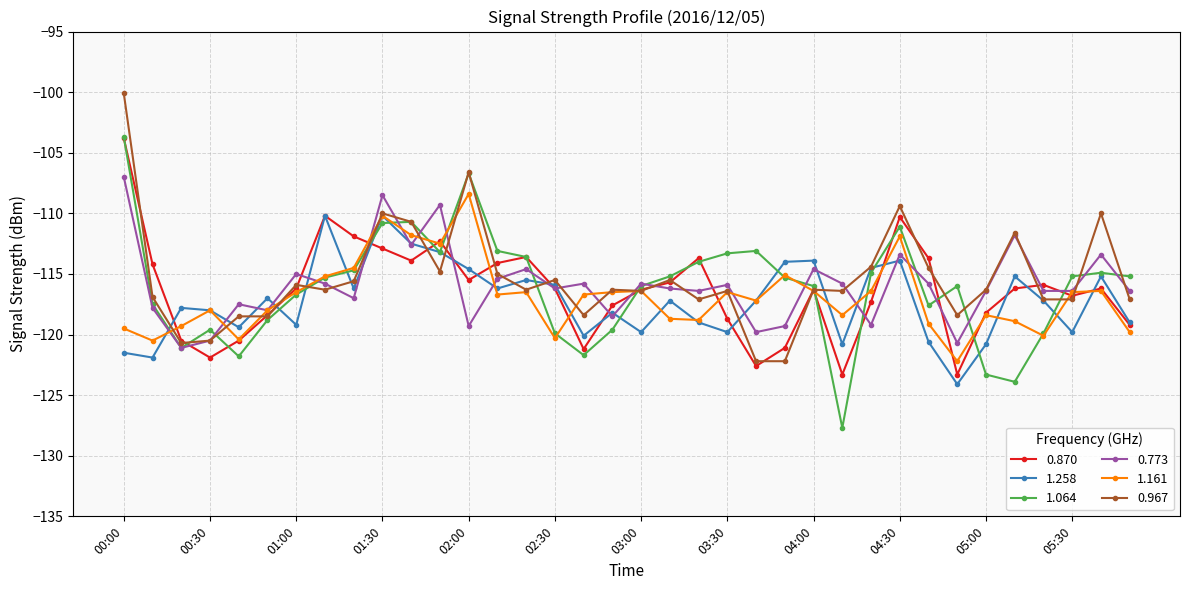

How many interior local valleys does the 1.258 series have?

11